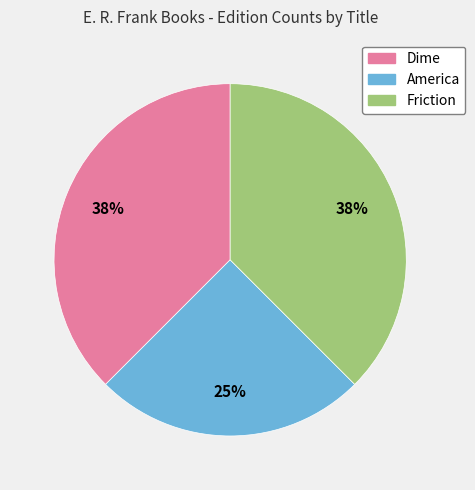

How many segments does this pie chart have?

3